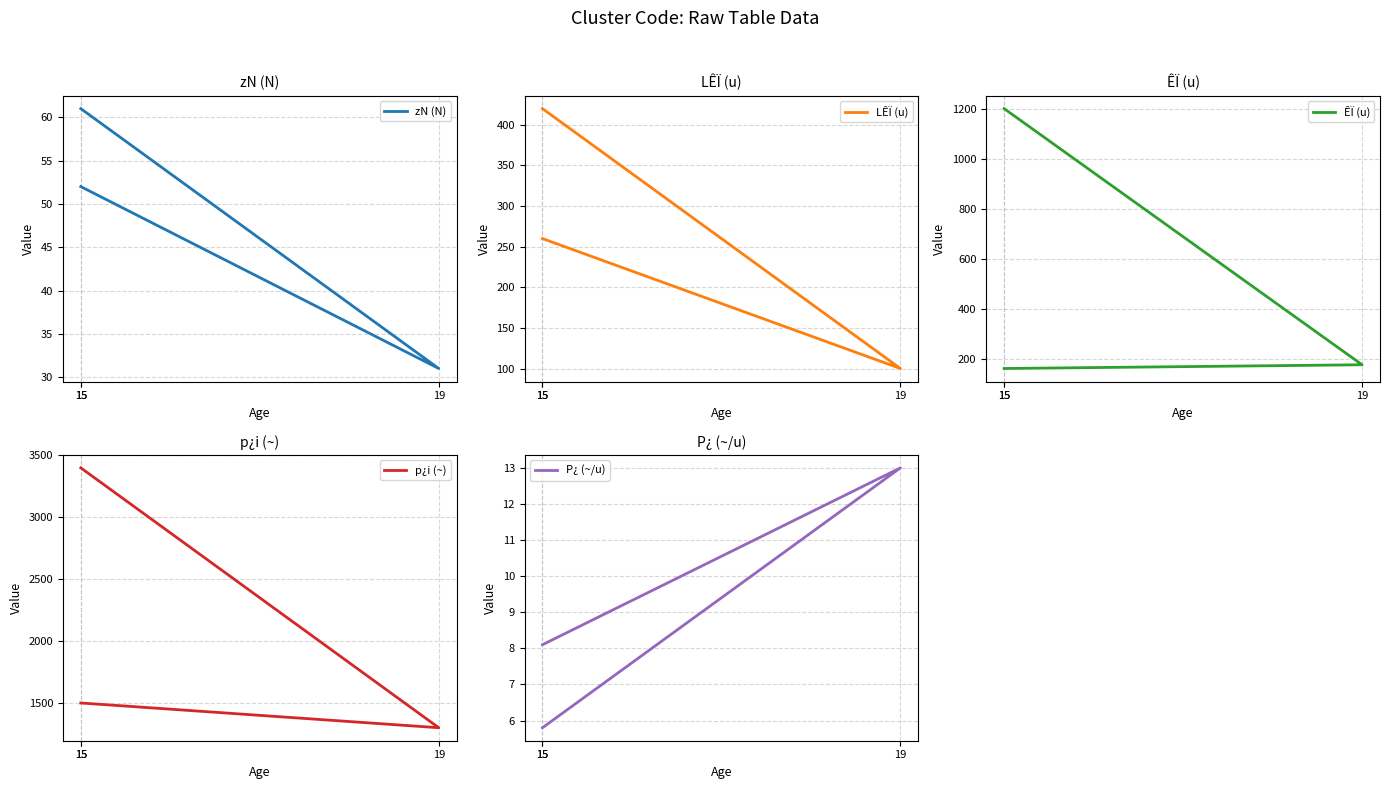

Reading right to left, list all the values displayed in this chart.

zN (N): 15=61.0	19=31.0	15=52.0
LÊÏ (u): 15=420.0	19=100.0	15=260.0
ÊÏ (u): 15=1200.0	19=175.0	15=160.0
p¿i (~): 15=3400.0	19=1300.0	15=1500.0
P¿ (~/u): 15=8.1	19=13.0	15=5.8